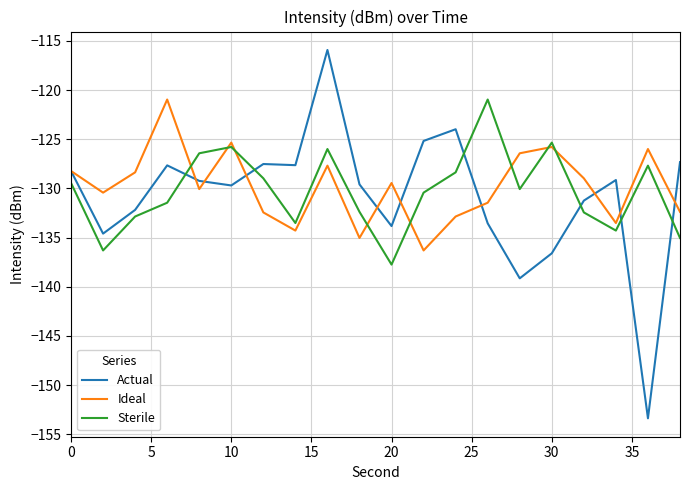

Count the number of data series in this chart.

3